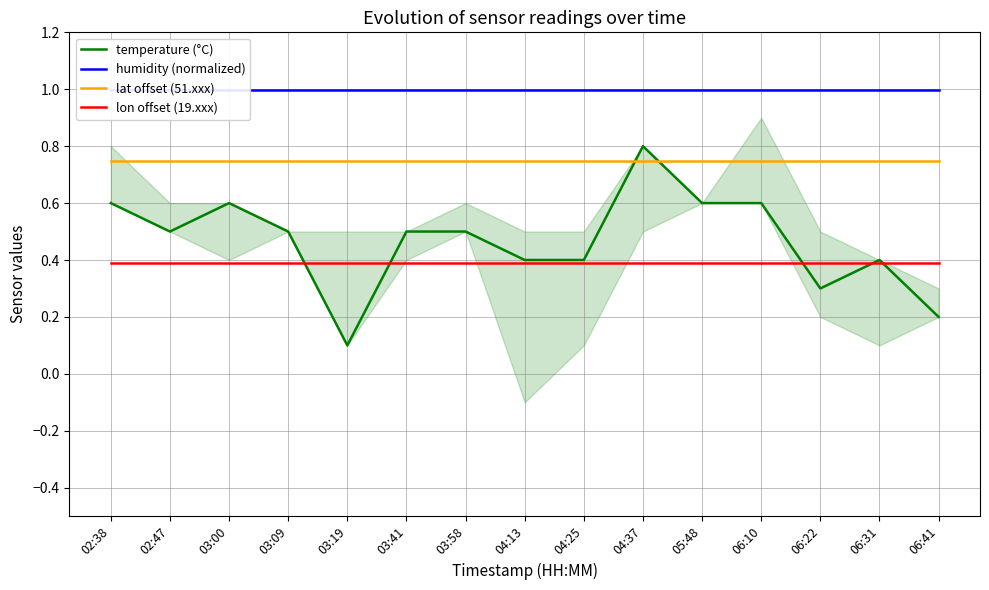

What is the value of the humidity (normalized) point at the 8th from the left?

1.0